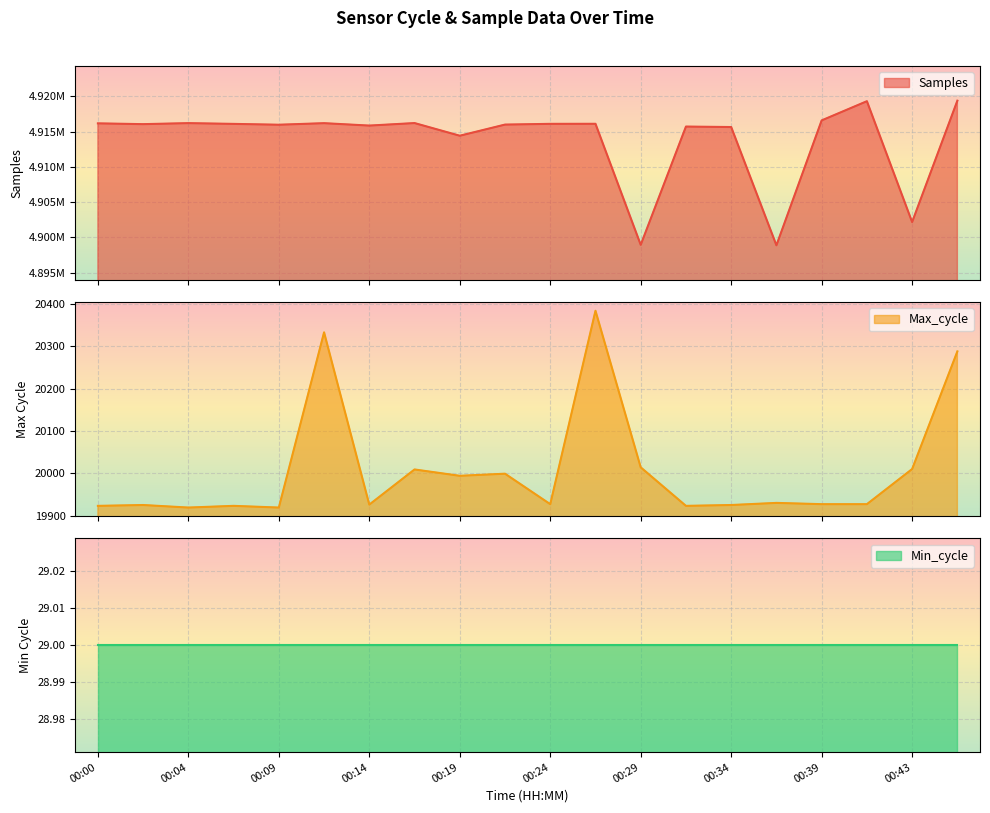

What value does the Samples series have at 00:26?

4916114